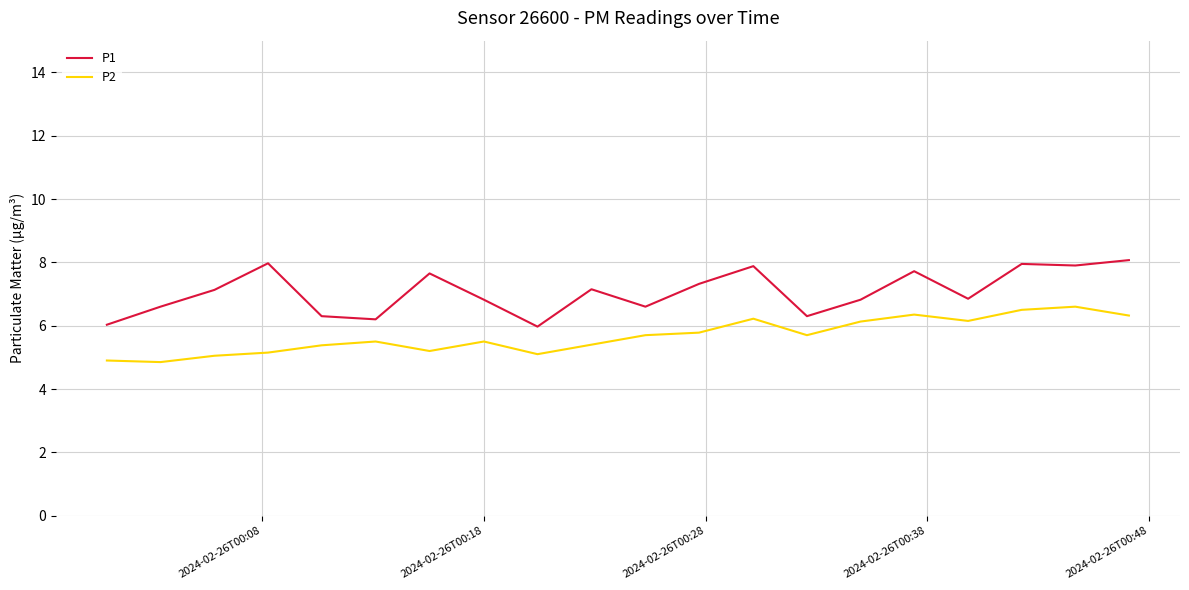

True or false: P2 and P1 intersect in this chart.

False